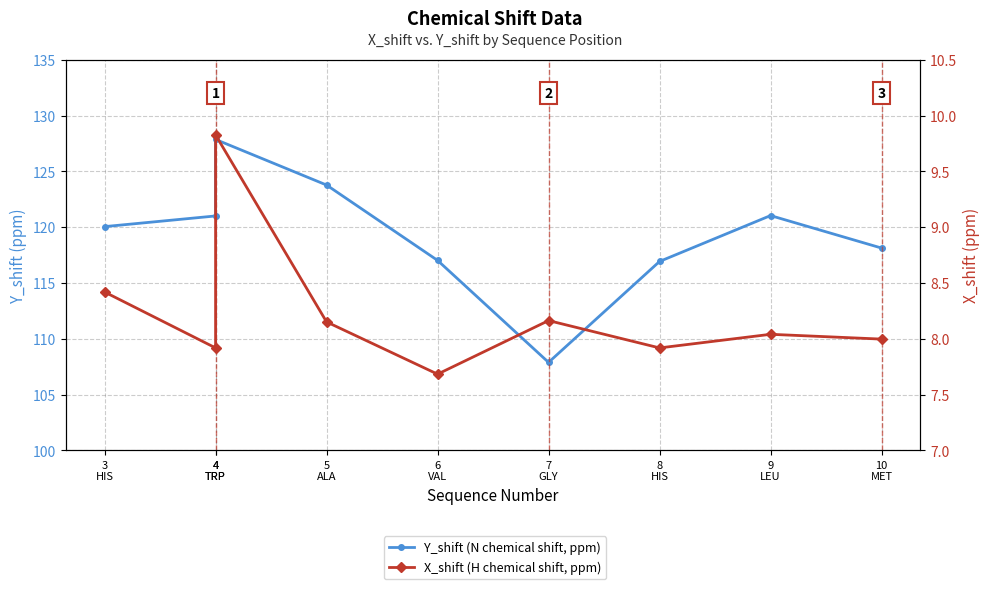

True or false: Y_shift (N chemical shift, ppm) has a value of 44.1 at 6
VAL.

False